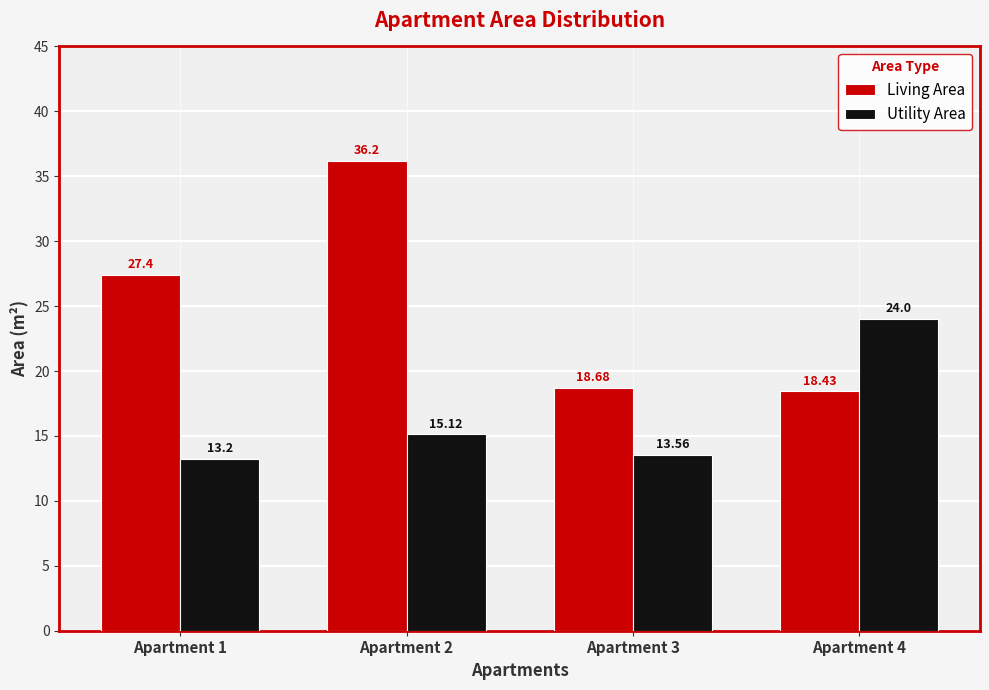

Is the value of Utility Area at Apartment 3 greater than the value of Living Area at Apartment 2?

No